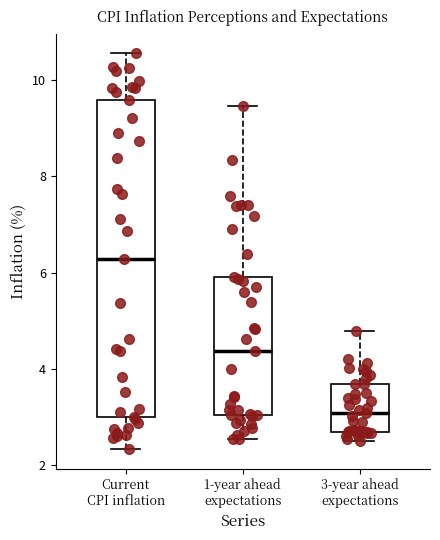

Reading left to right, read every box against the y-axis: the position of its median line, the range the box covers, and the ends of its whiskers. The values are not printed on the chart, so give them approximately, as read against the axis.

Current CPI inflation: median 6.2, box 3.0 to 9.6, whiskers 2.4 to 10.6
1-year ahead expectations: median 4.4, box 3.0 to 6.0, whiskers 2.6 to 9.4
3-year ahead expectations: median 3.0, box 2.6 to 3.6, whiskers 2.6 (just below the box's lower edge) to 4.8